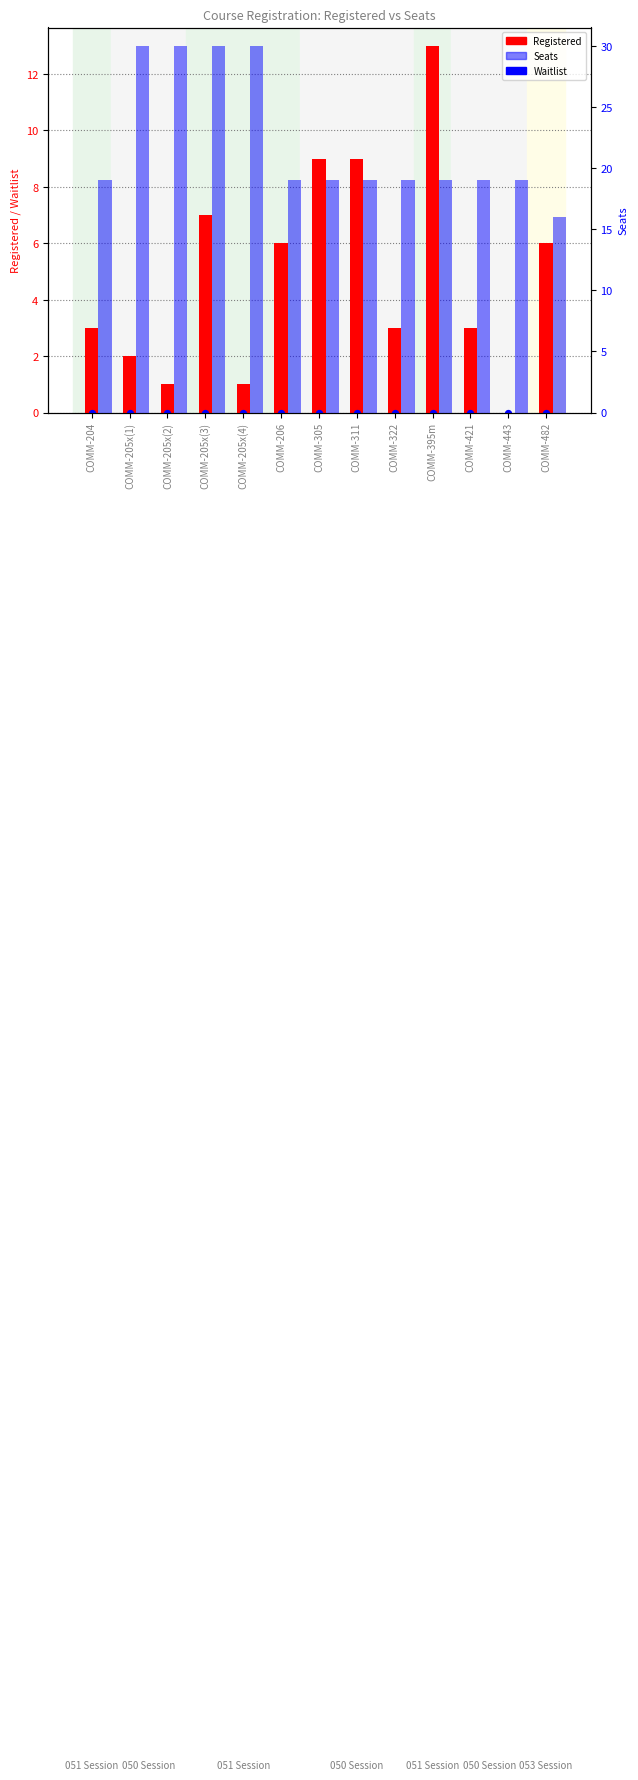

What are all the series names shown in the legend?

Registered, Waitlist, Seats